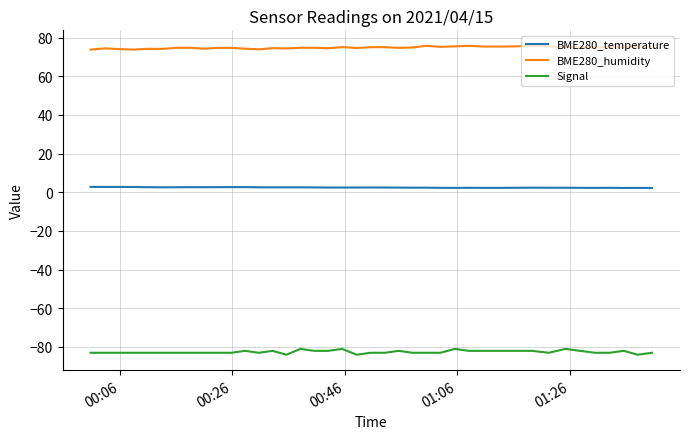

List the series in order of their peak value, highest first.

BME280_humidity, BME280_temperature, Signal